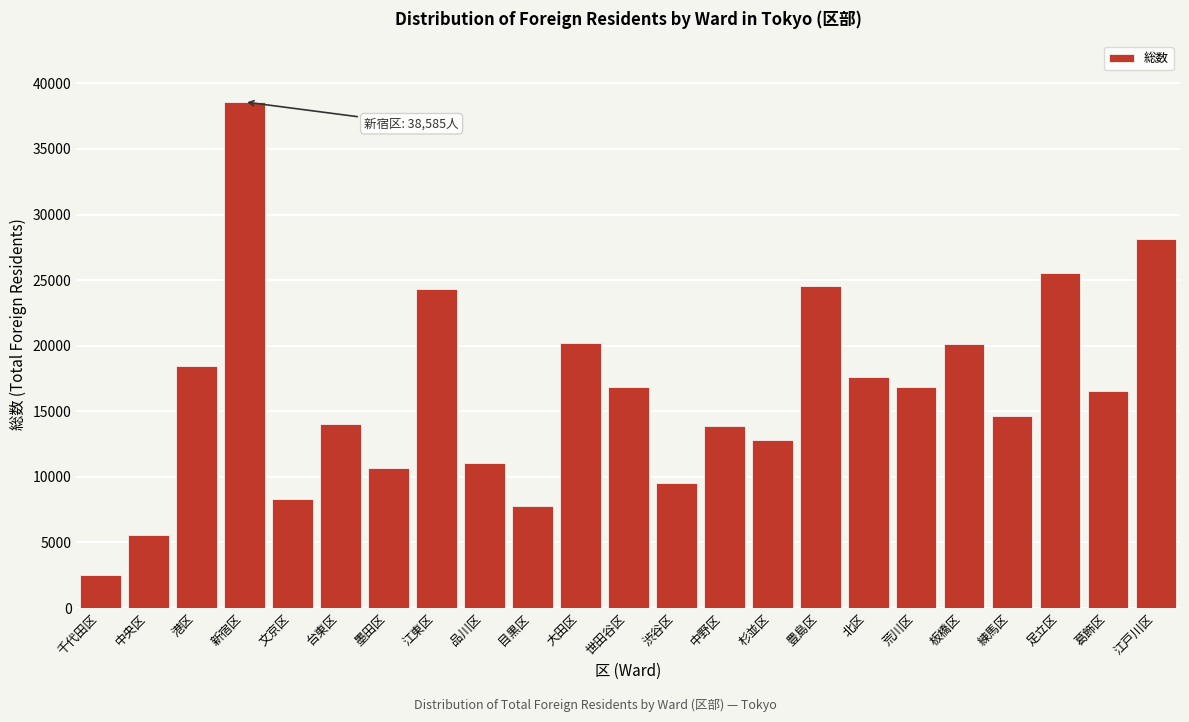

Read the value at 港区, to the nearest 100.

18500